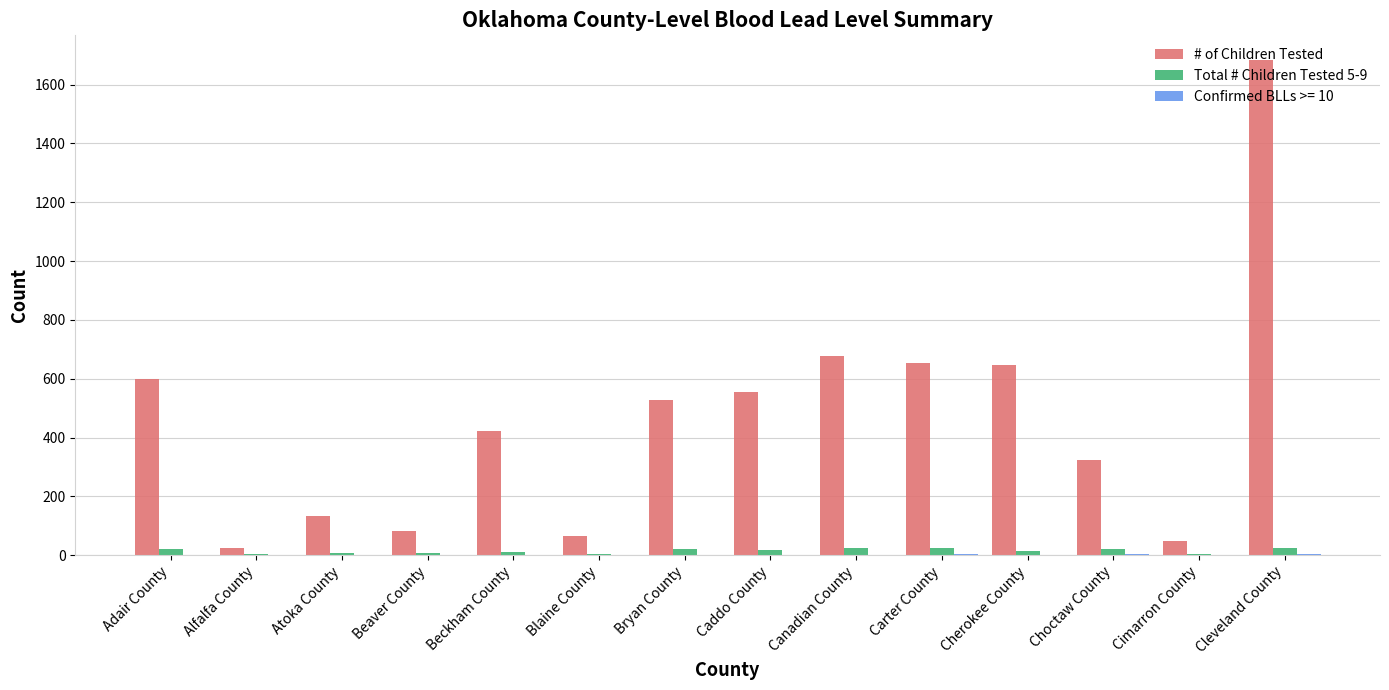

At which category is the sum across all series the highest?

Cleveland County